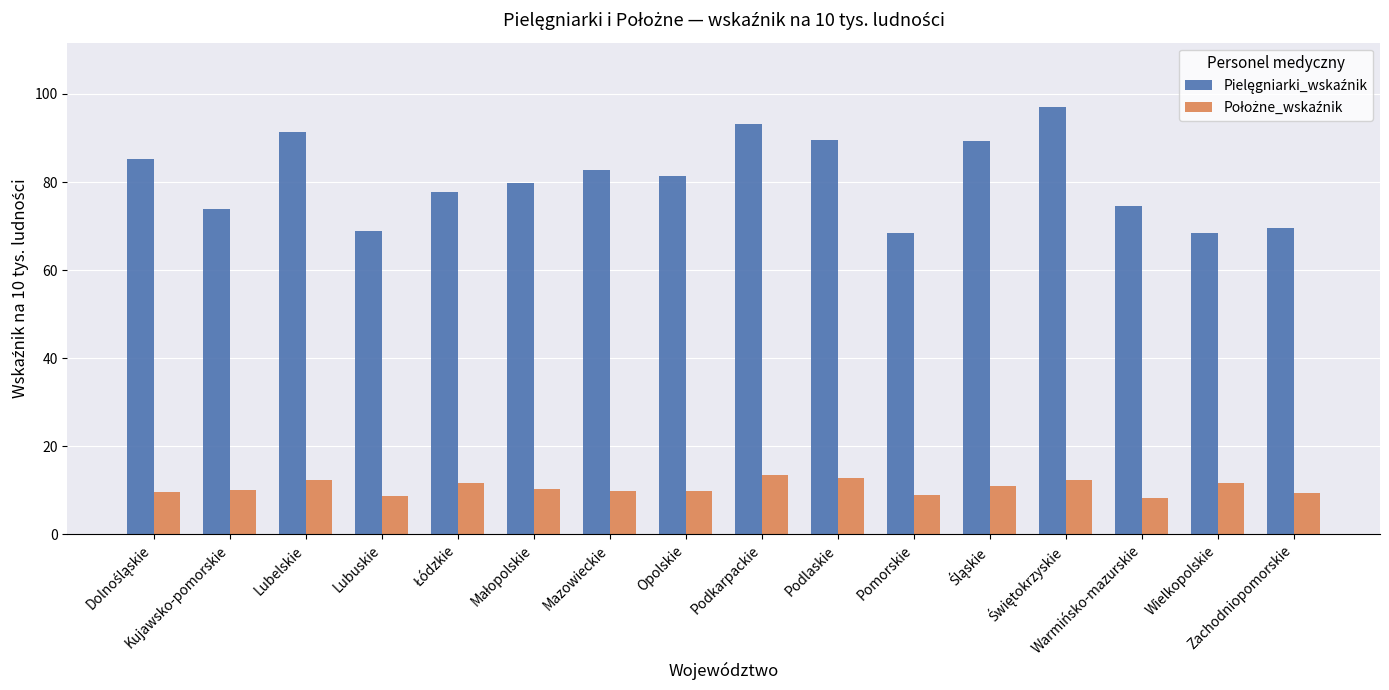

What is the greatest value displayed?

97.1